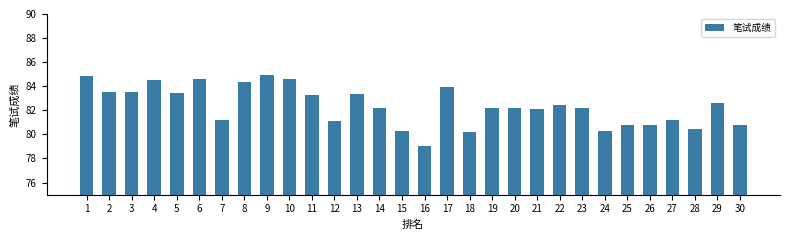

What is the sum of the values at 24 and 13?

163.6